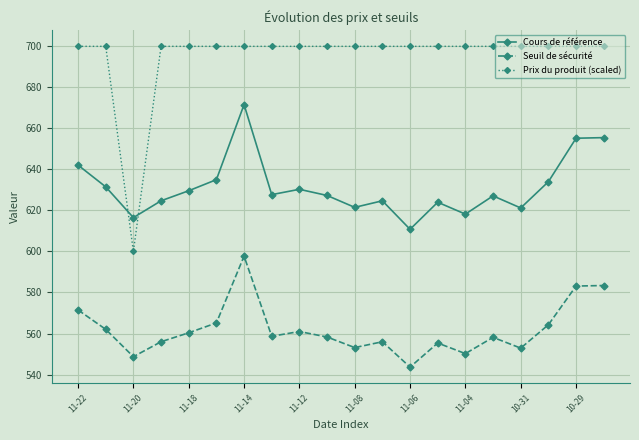

What is the smallest value displayed?

543.6